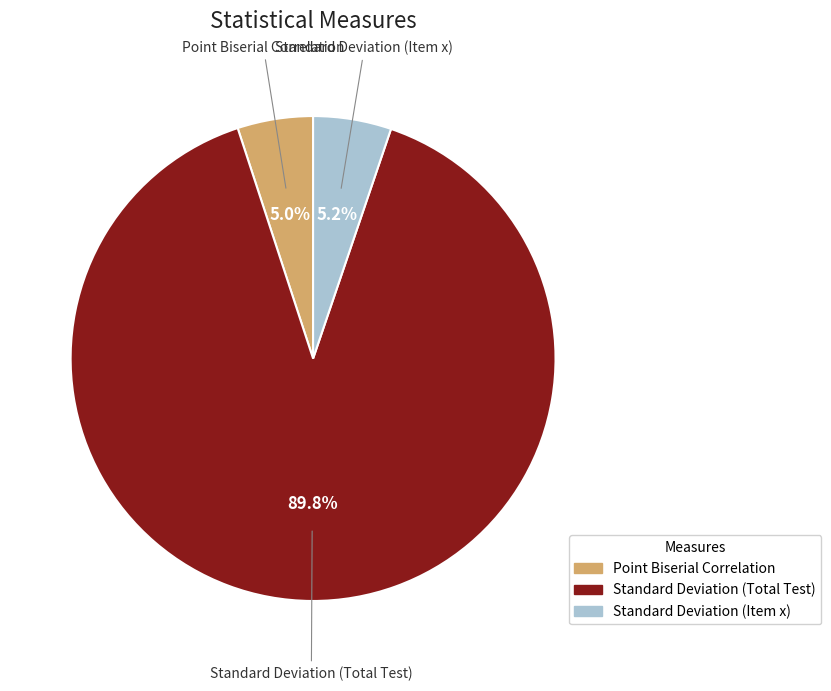

What percentage is the Standard Deviation (Item x) slice, to the nearest percent?

5%